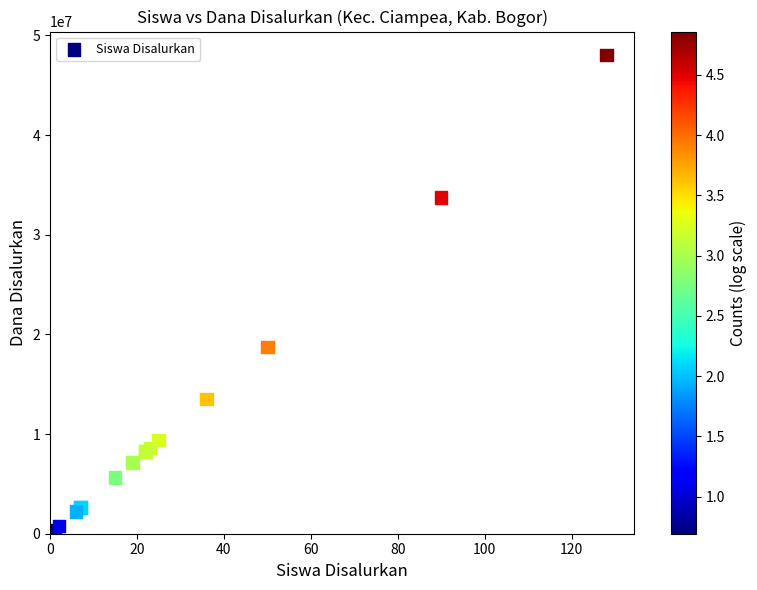

What Y value in the scatter plot is closest to 24187500?

18750000